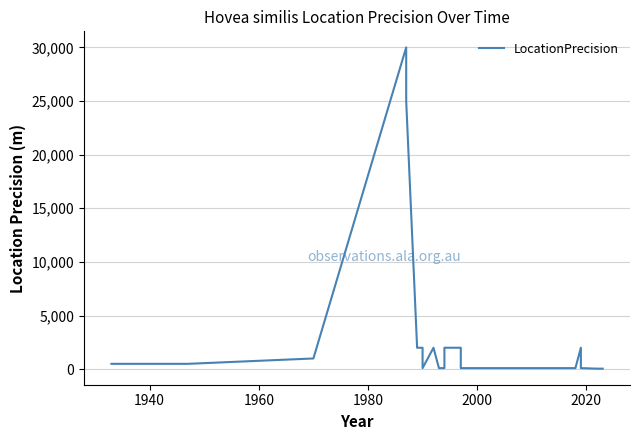

What is the difference between the second highest and second lowest values?

24950